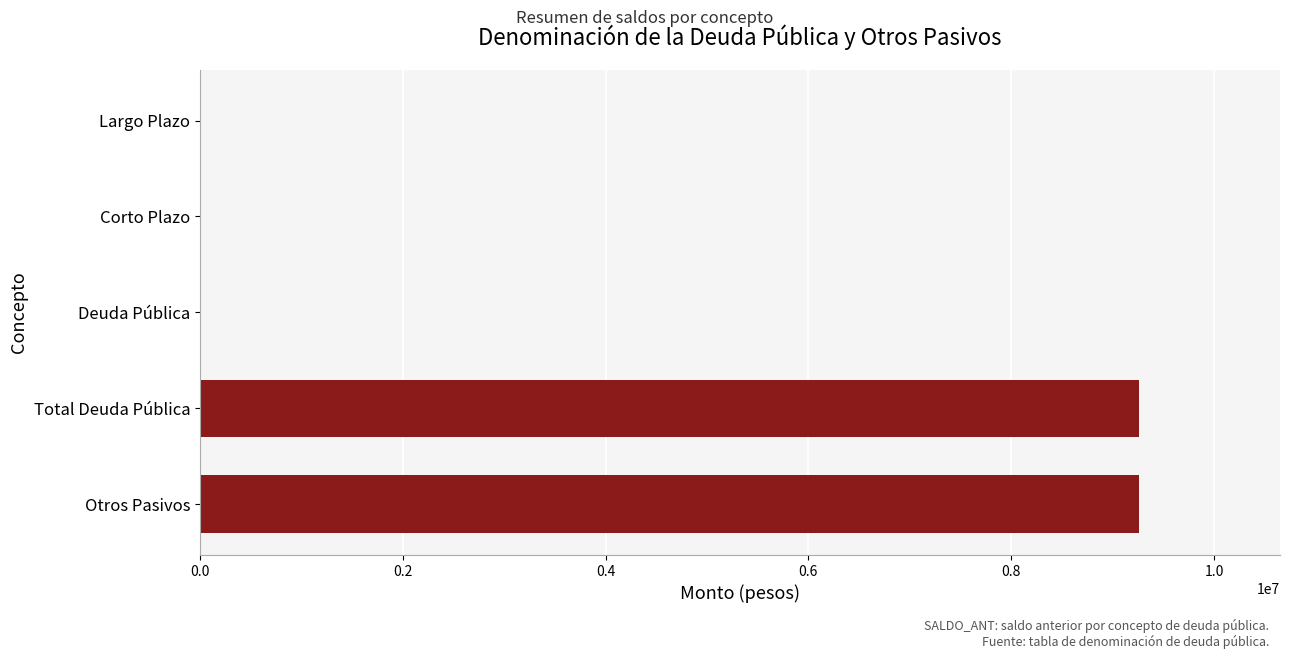

What value does the data have at Otros Pasivos?

9261394.2